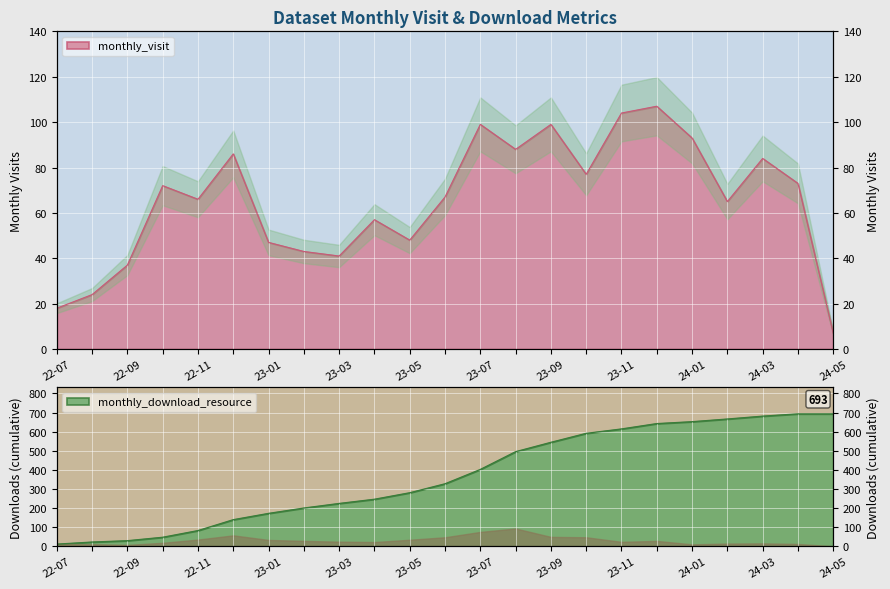

At which category does the data reach its first local valley?

22-11